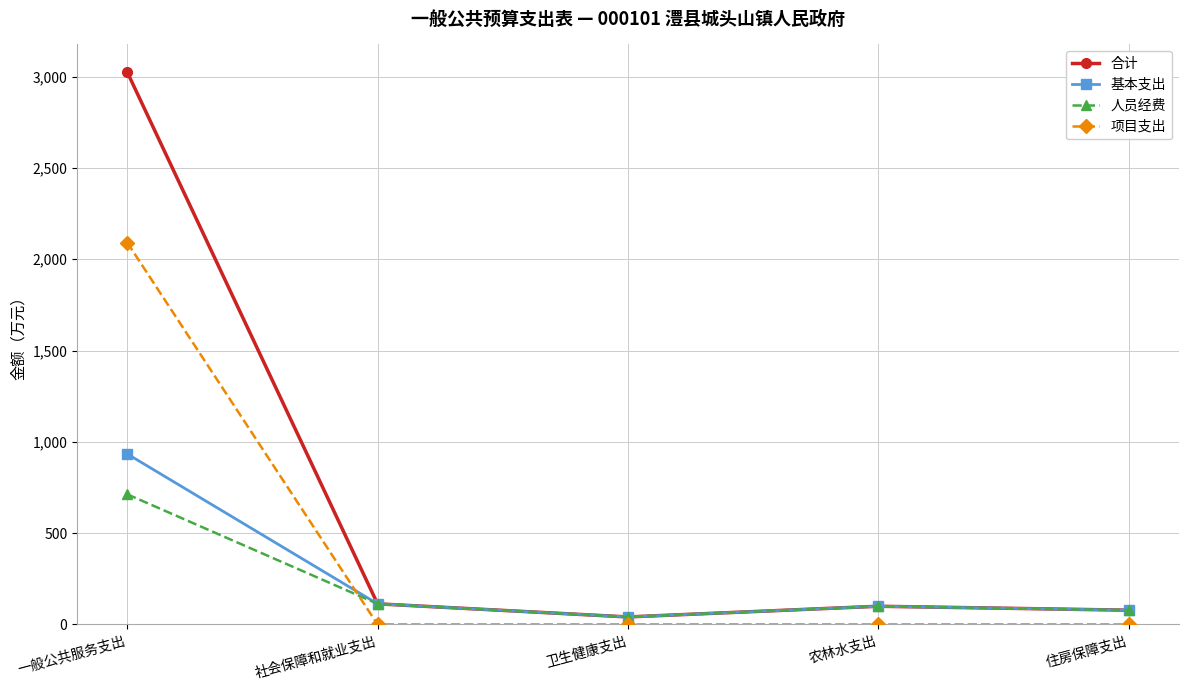

Rank the series by their maximum value, from highest to lowest.

合计, 项目支出, 基本支出, 人员经费